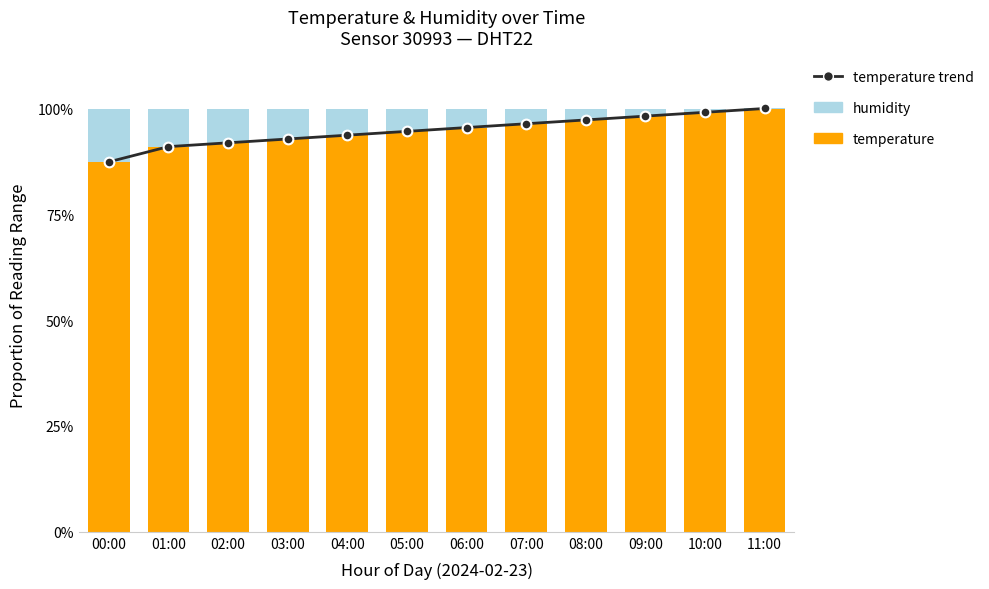

The value of temperature trend at 06:00 is 165.8. True or false?

False